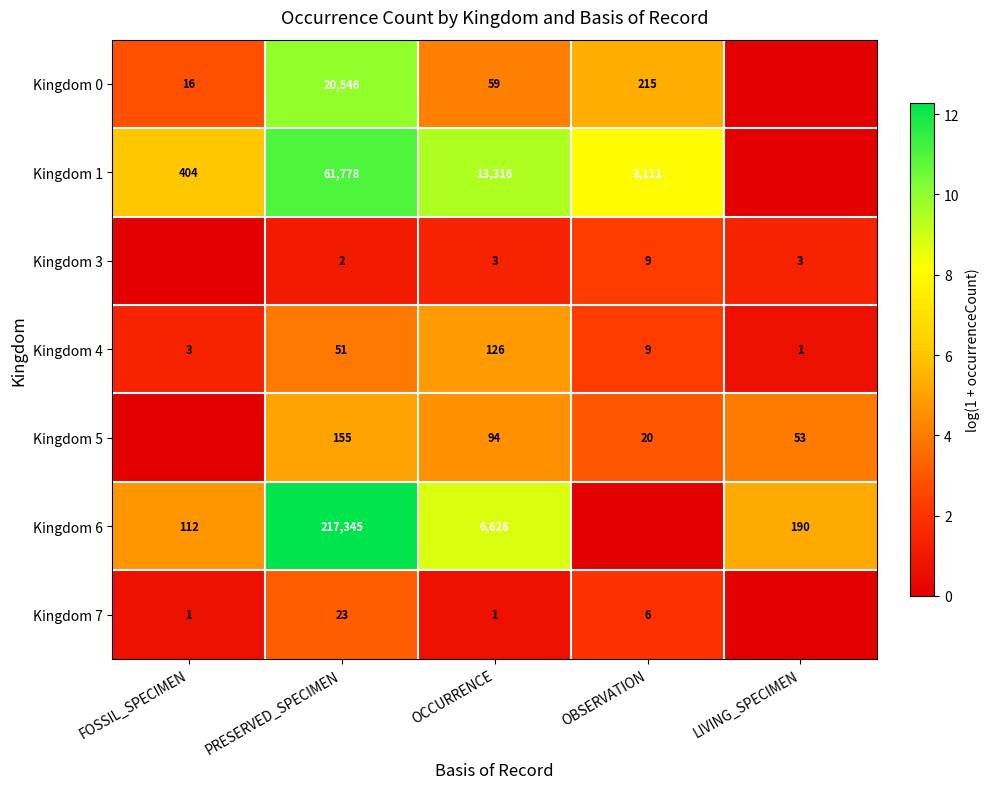

At how many categories does at least one series exceed 11?

1